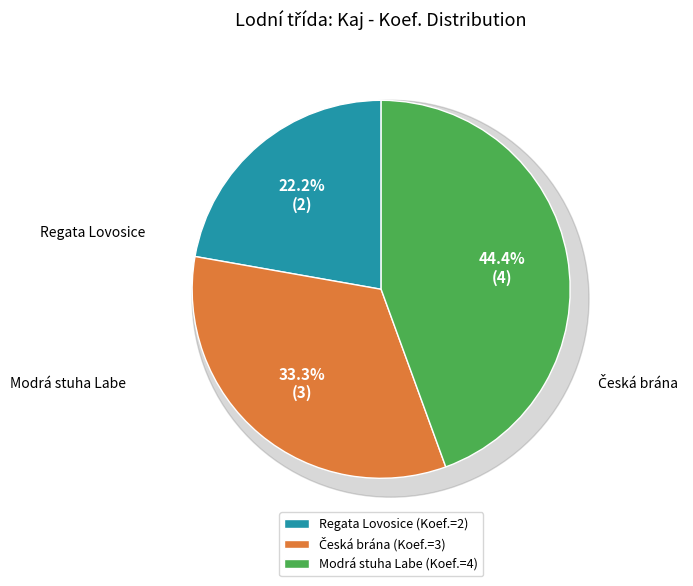

Between Modrá stuha Labe (141629) and Regata Lovosice (141612), which is larger?

Modrá stuha Labe (141629)